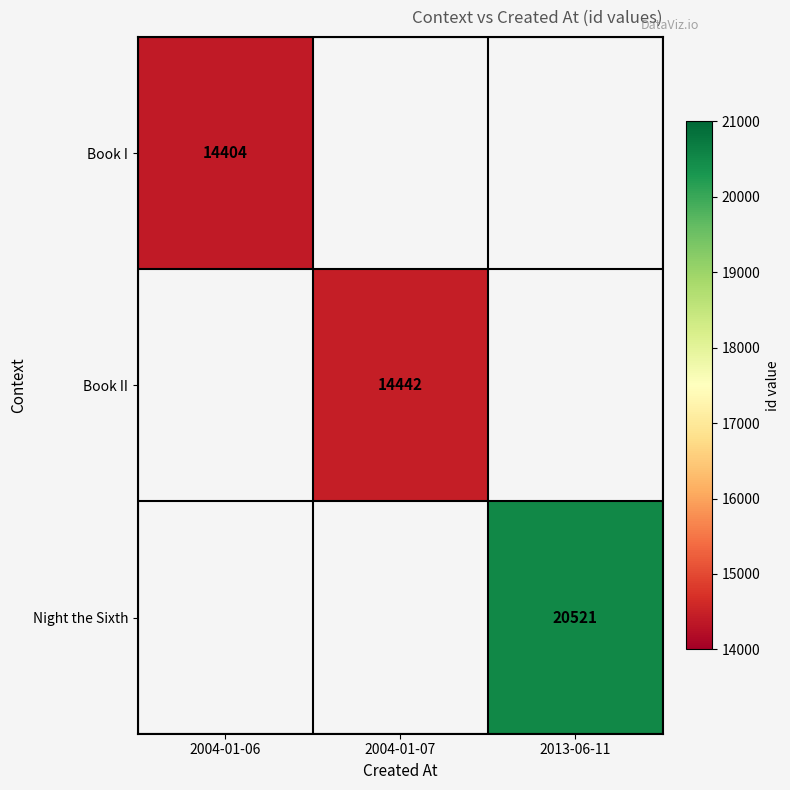

The Book I series shows 14404 at 2004-01-06. True or false?

True